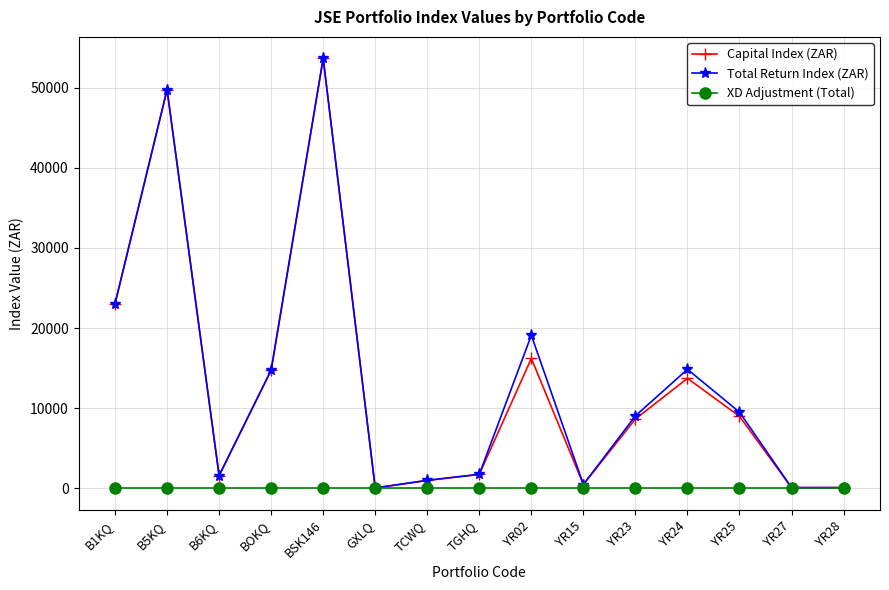

Where is Capital Index (ZAR) nearest to the value 26848?

B1KQ